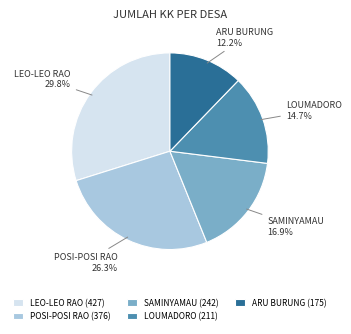

How many segments does this pie chart have?

5